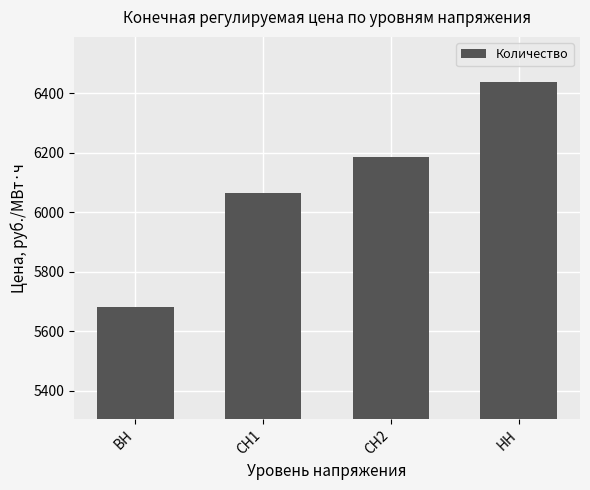

Read the value at ВН.

5683.2